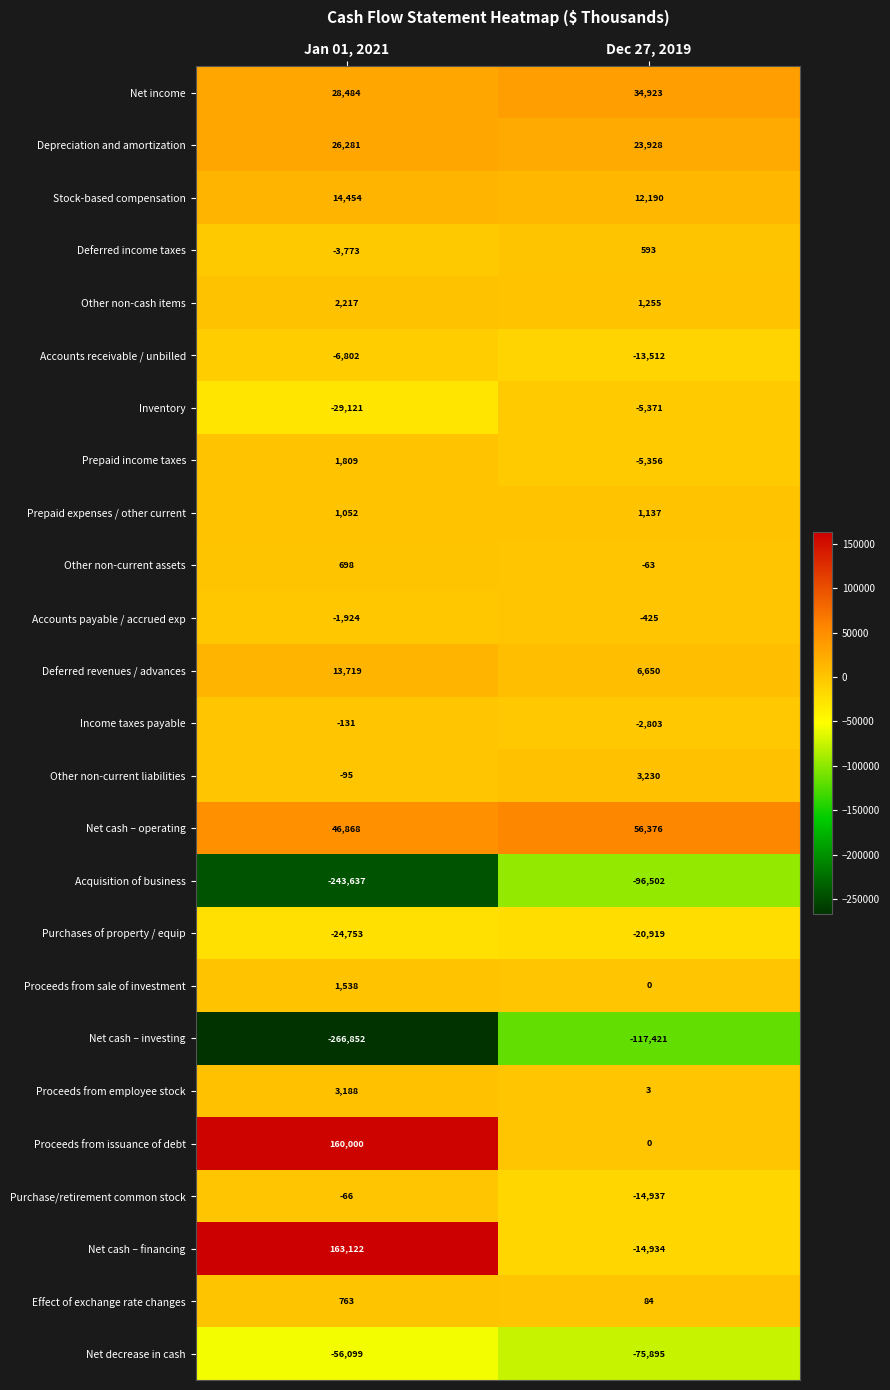

Rank the series by their maximum value, from lowest to highest.

Net cash – investing, Acquisition of business, Net decrease in cash, Purchases of property / equip, Accounts receivable / unbilled, Inventory, Accounts payable / accrued exp, Income taxes payable, Purchase/retirement common stock, Deferred income taxes, Other non-current assets, Effect of exchange rate changes, Prepaid expenses / other current, Proceeds from sale of investment, Prepaid income taxes, Other non-cash items, Proceeds from employee stock, Other non-current liabilities, Deferred revenues / advances, Stock-based compensation, Depreciation and amortization, Net income, Net cash – operating, Proceeds from issuance of debt, Net cash – financing